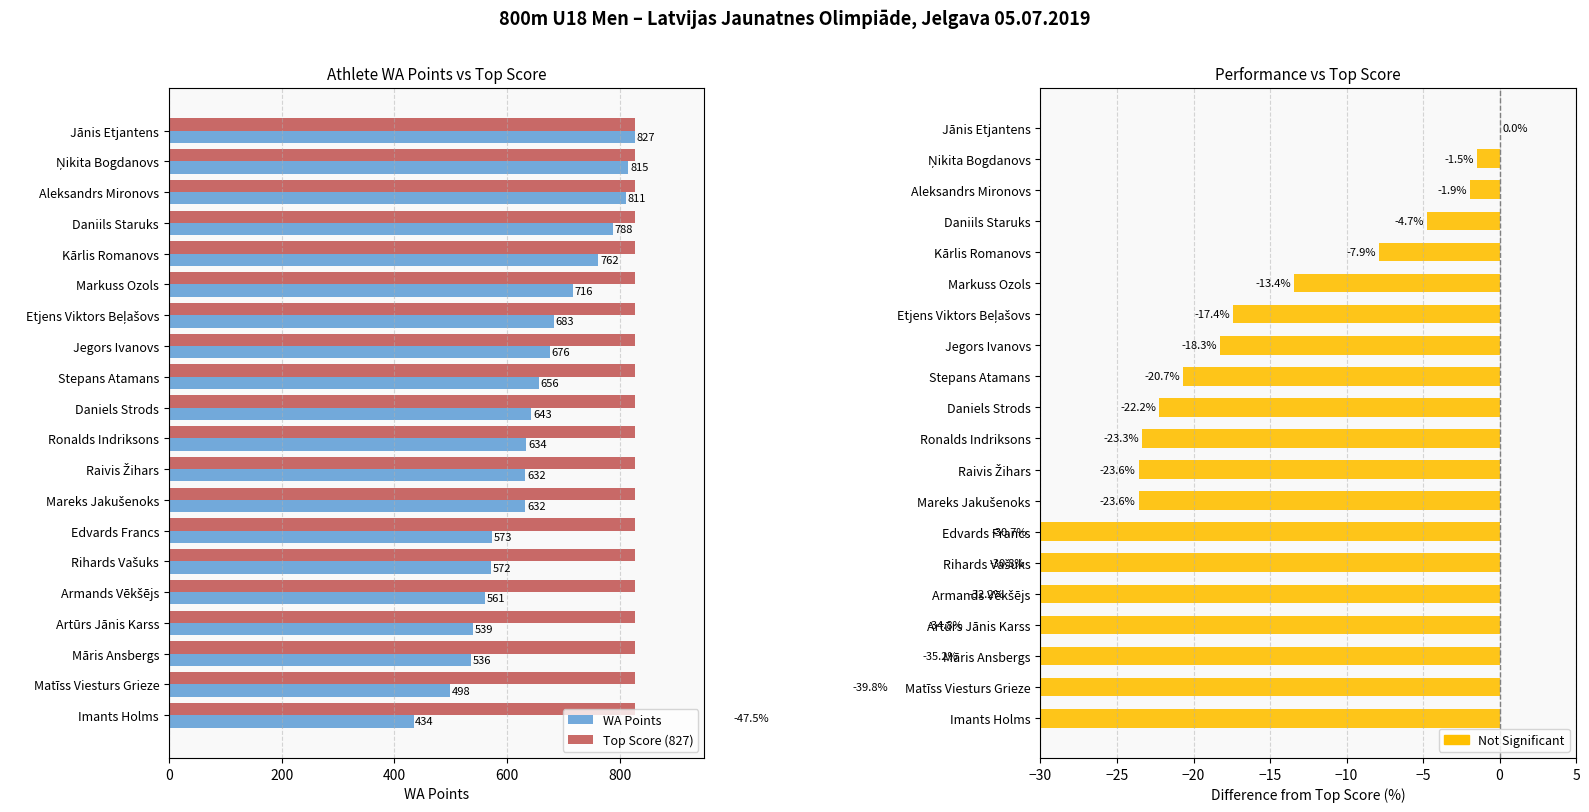

Is it true that Top Score (827) equals 827 at Kārlis Romanovs?

True